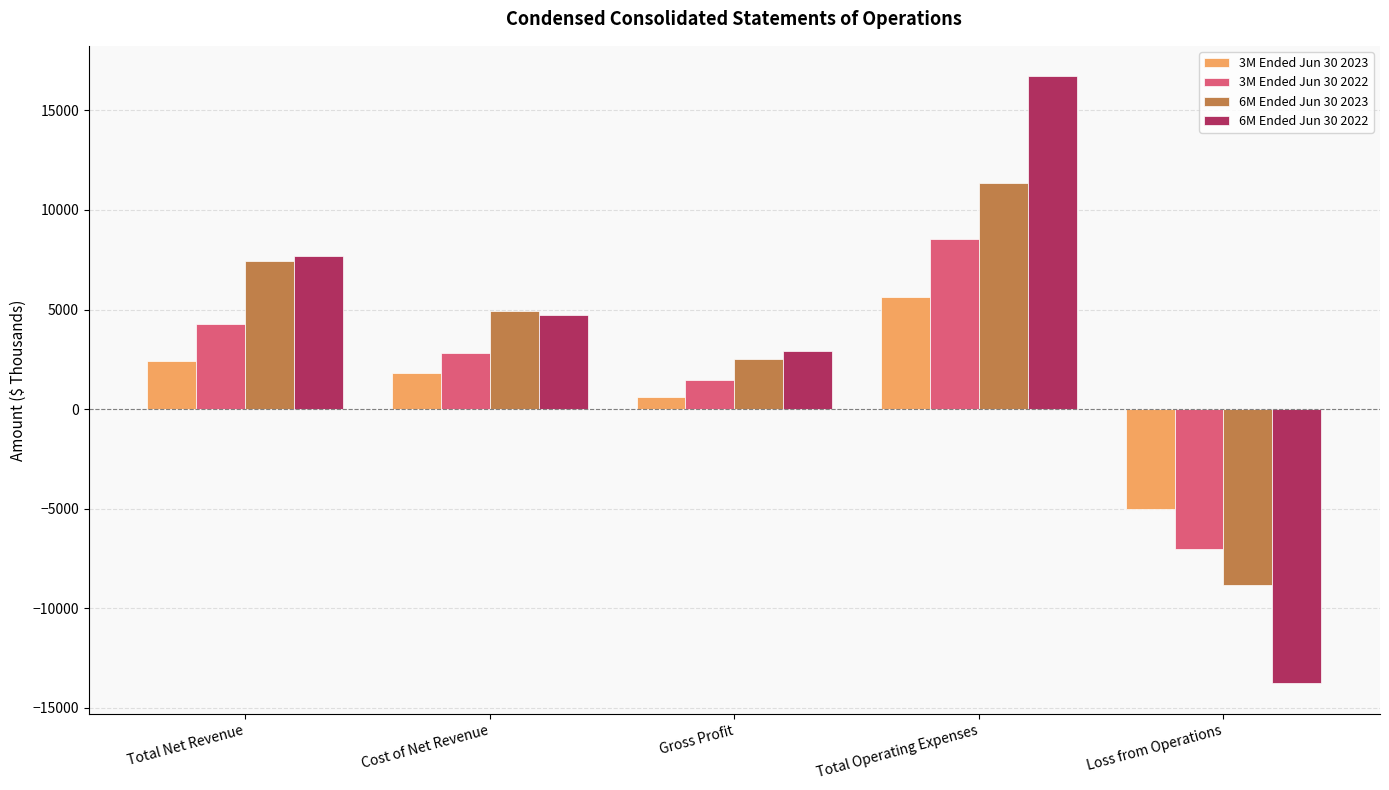

The value of 6M Ended Jun 30 2022 at Gross Profit is 4700. True or false?

False